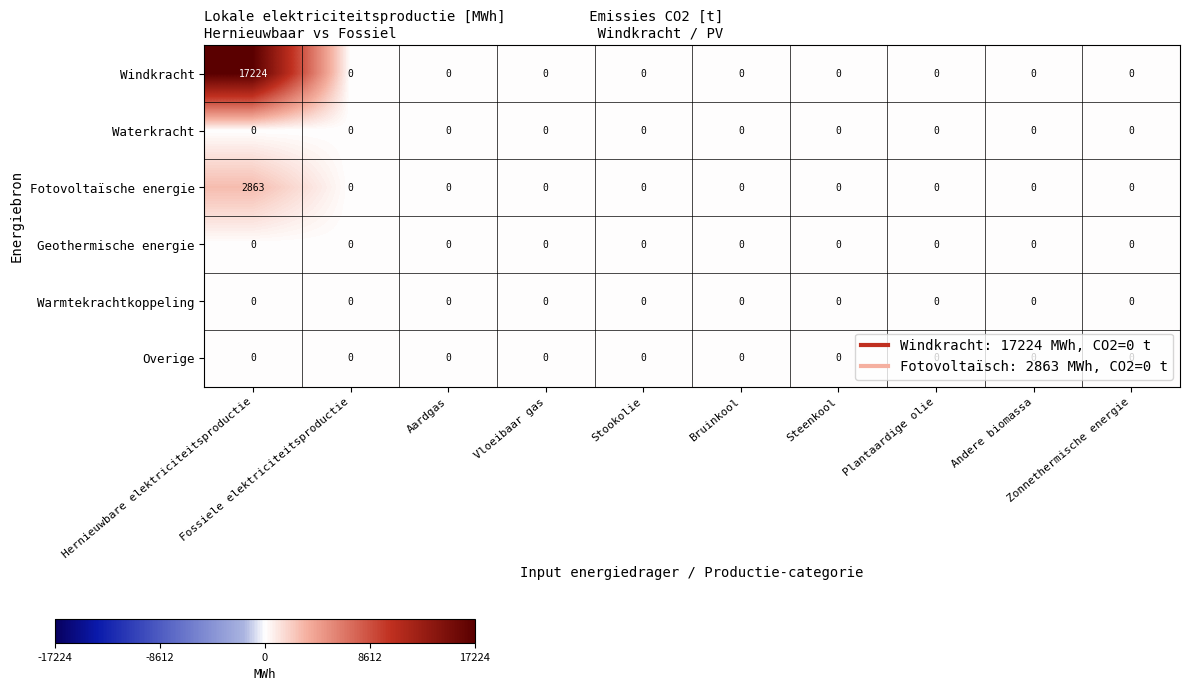

What is the difference between the maximum and minimum values in the Windkracht series?

17224